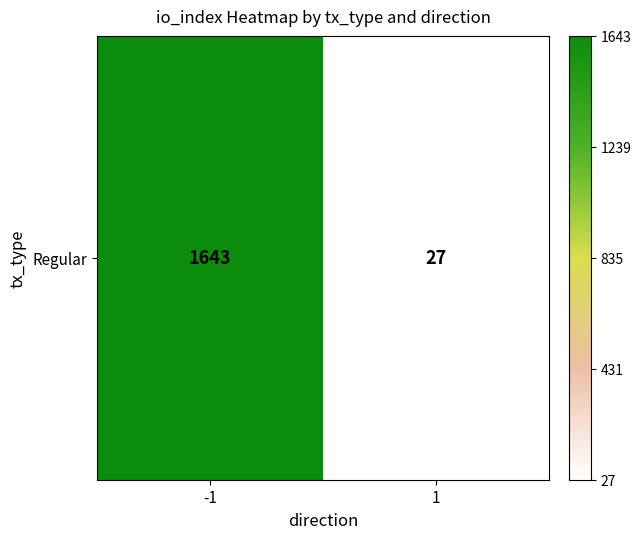

Reading left to right, list all the values displayed in this chart.

-1=1643	1=27